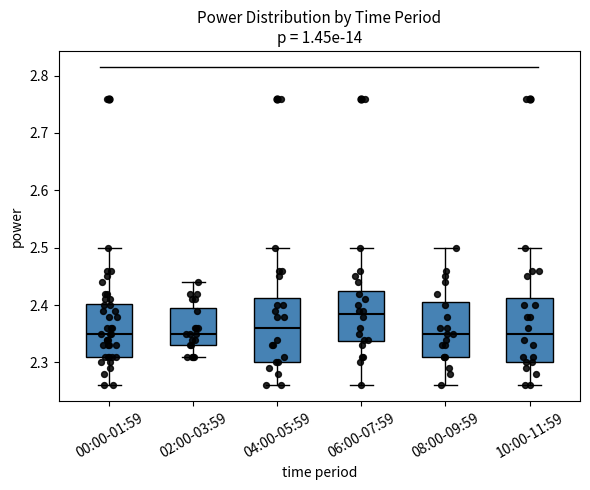

Reading left to right, transcribe this box plot: for each box, give where its median line is, the range the box spans, and where its two whiskers end, as read against the y-axis. The values are not printed on the chart, so give them approximately, as read against the axis.

00:00-01:59: median 2.35, box 2.31 to 2.40, whiskers 2.26 to 2.50
02:00-03:59: median 2.35, box 2.33 to 2.40, whiskers 2.31 to 2.44
04:00-05:59: median 2.36, box 2.30 to 2.41, whiskers 2.26 to 2.50
06:00-07:59: median 2.39, box 2.34 to 2.43, whiskers 2.26 to 2.50
08:00-09:59: median 2.35, box 2.31 to 2.41, whiskers 2.26 to 2.50
10:00-11:59: median 2.35, box 2.30 to 2.41, whiskers 2.26 to 2.50